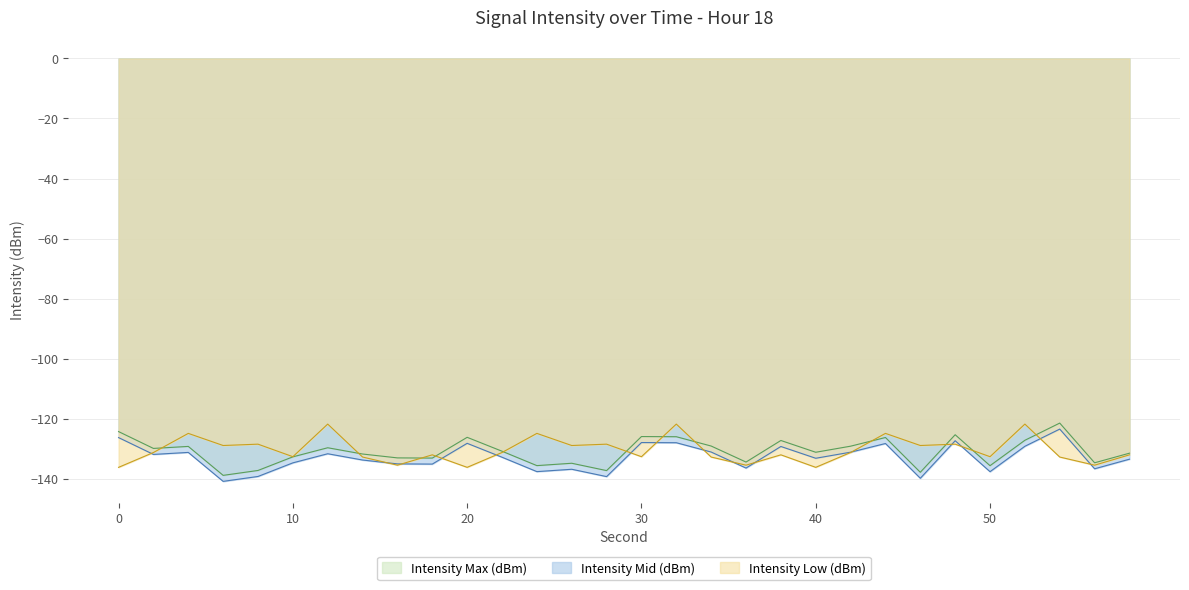

At which label does Intensity Mid (dBm) reach its peak?

54